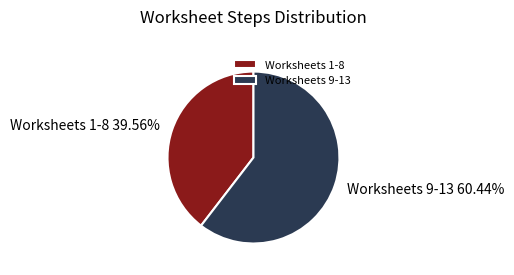

Is Worksheets 1-8 39.56% the majority of the pie?

No